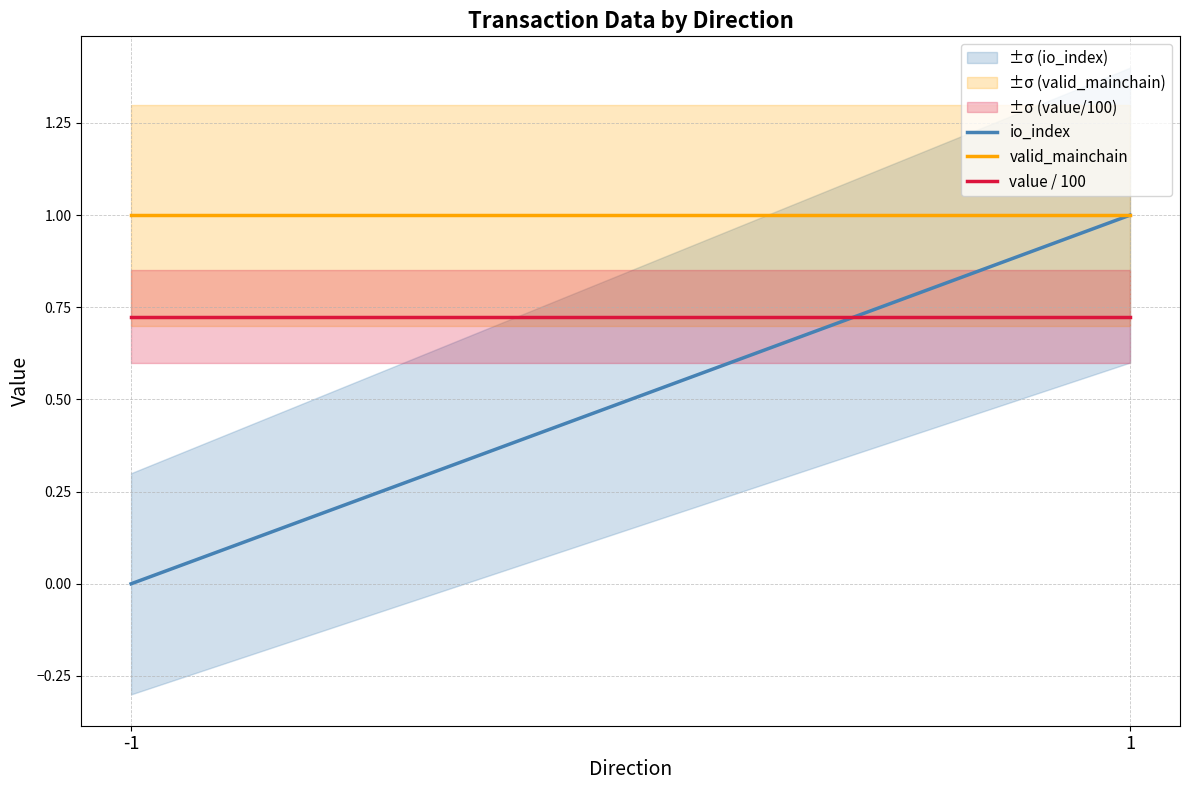

The value of value / 100 at 1 is 0.7. True or false?

True